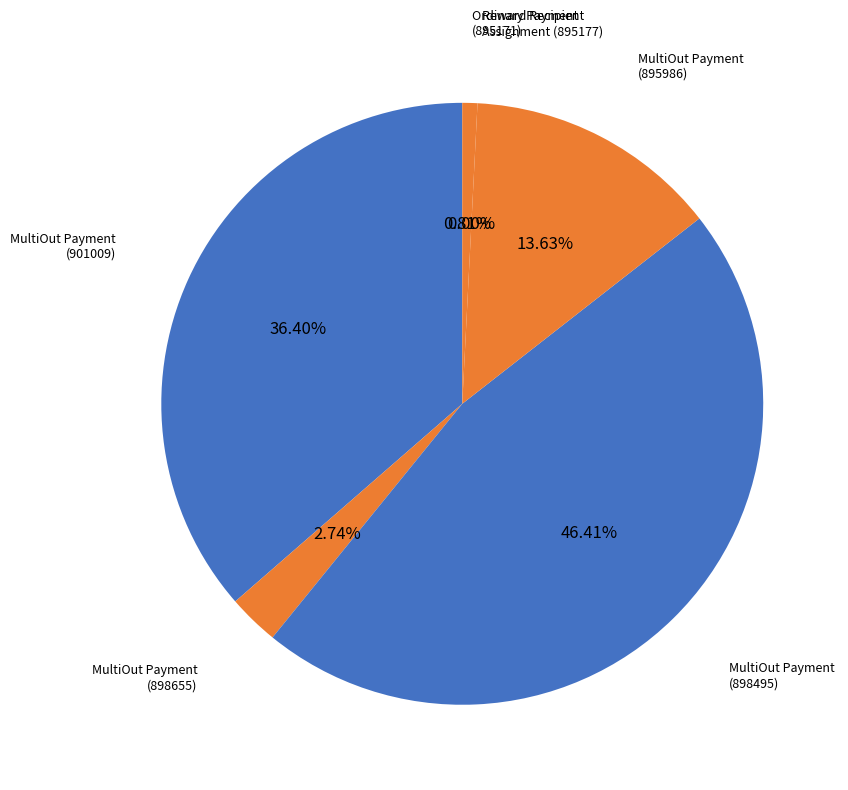

Which slice is the largest?

MultiOut Payment
(898495)